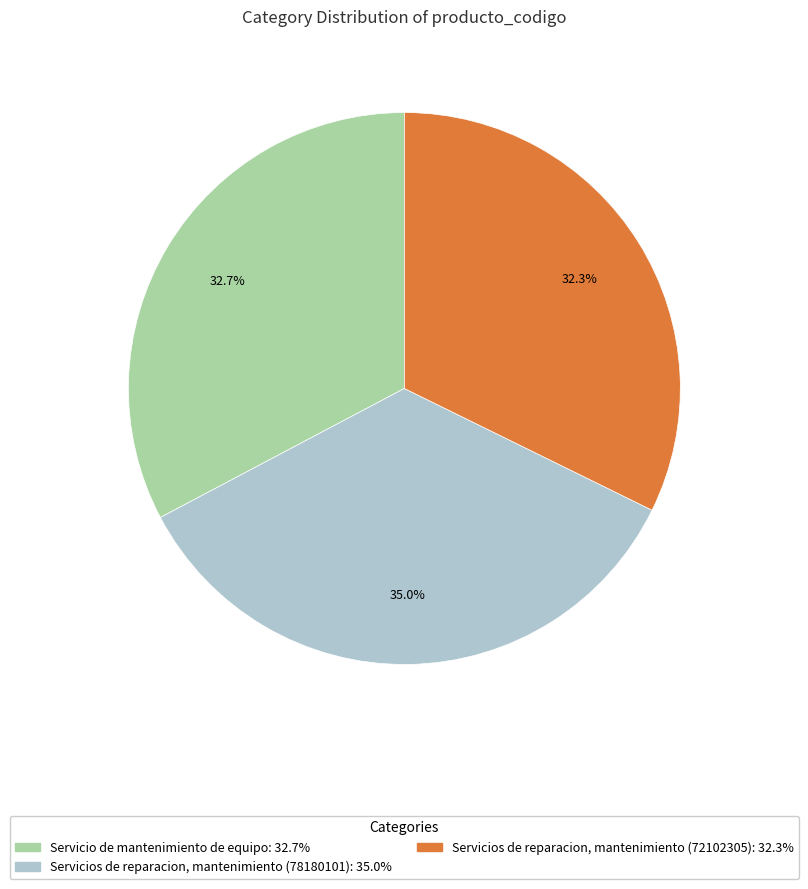

Which category has the biggest portion of the pie?

Servicios de reparacion, mantenimiento (78180101)